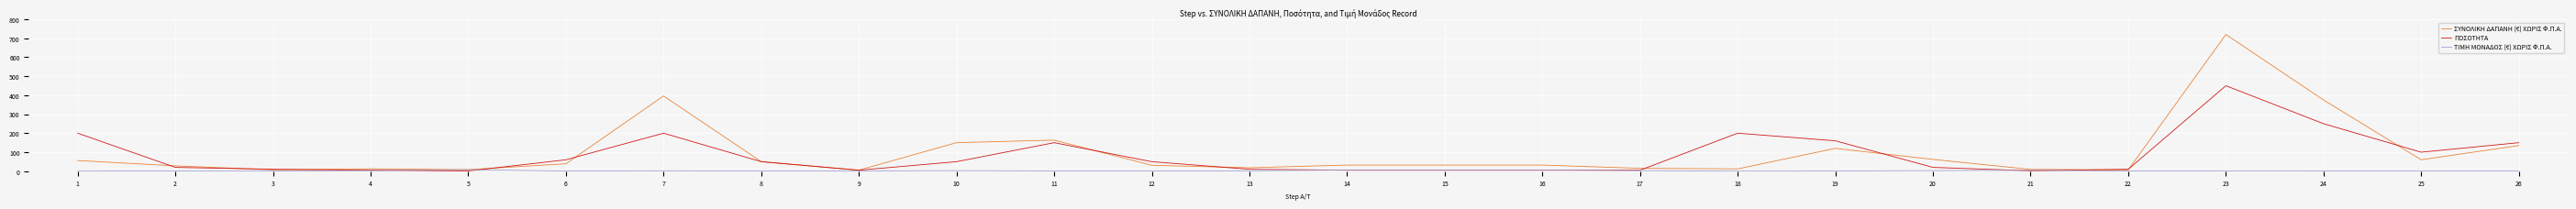

What is the total value across all series at 7?

598.0